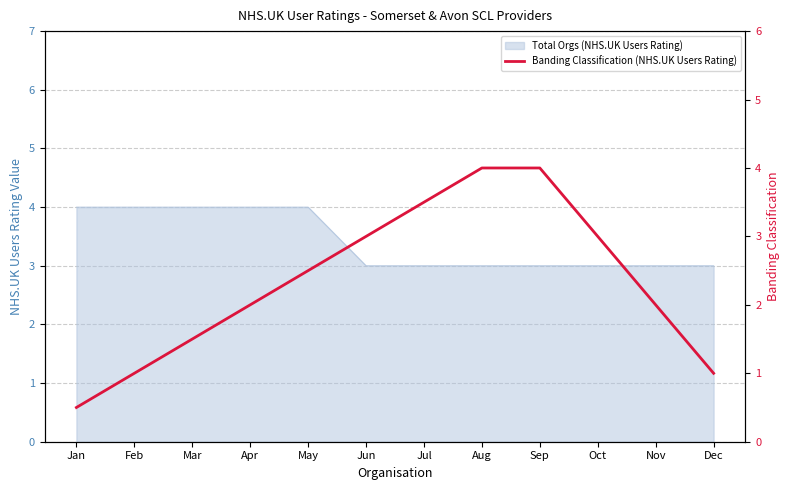

Rank the categories by value from highest to lowest.

Aug, Sep, Jul, Jun, Oct, May, Apr, Nov, Mar, Feb, Dec, Jan